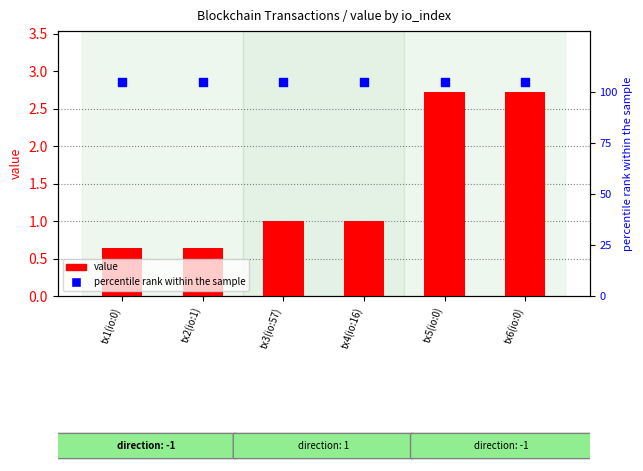

What is the total value across all series at tx5(io:0)?

107.7